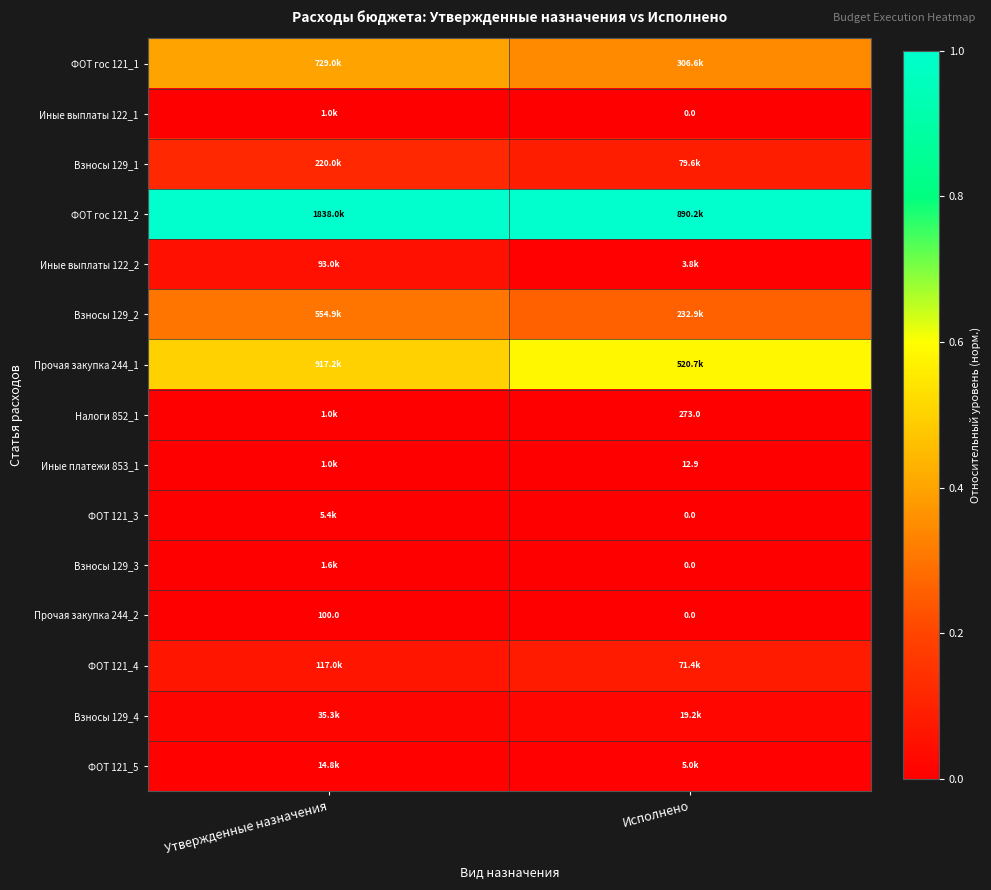

Is the value of Налоги 852_1 at Исполнено greater than the value of Прочая закупка 244_2 at Исполнено?

Yes